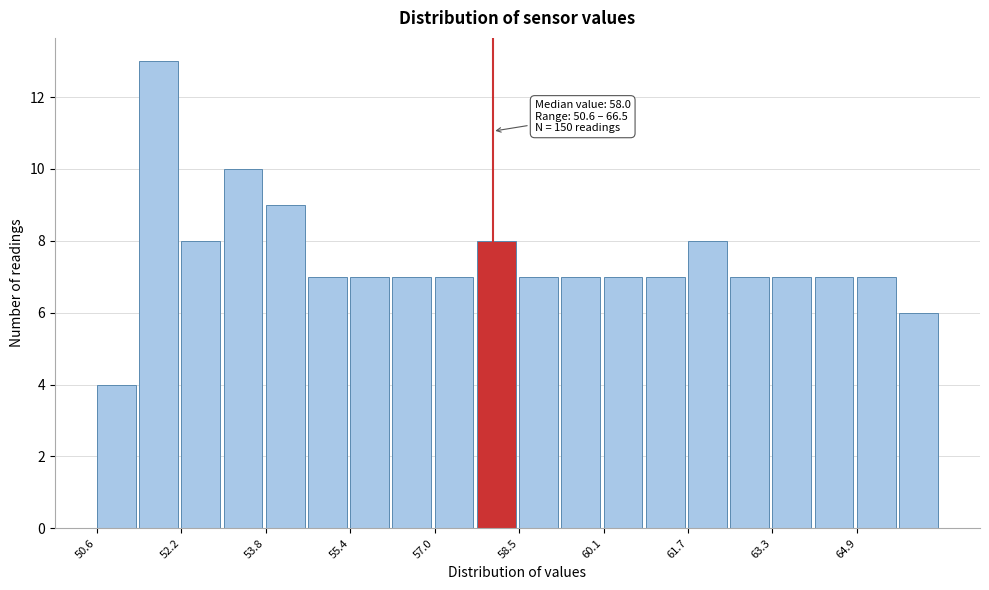

Around what value on the x-axis is the tallest bar? Give the approximate position of its centre, as read against the axis.

51.8